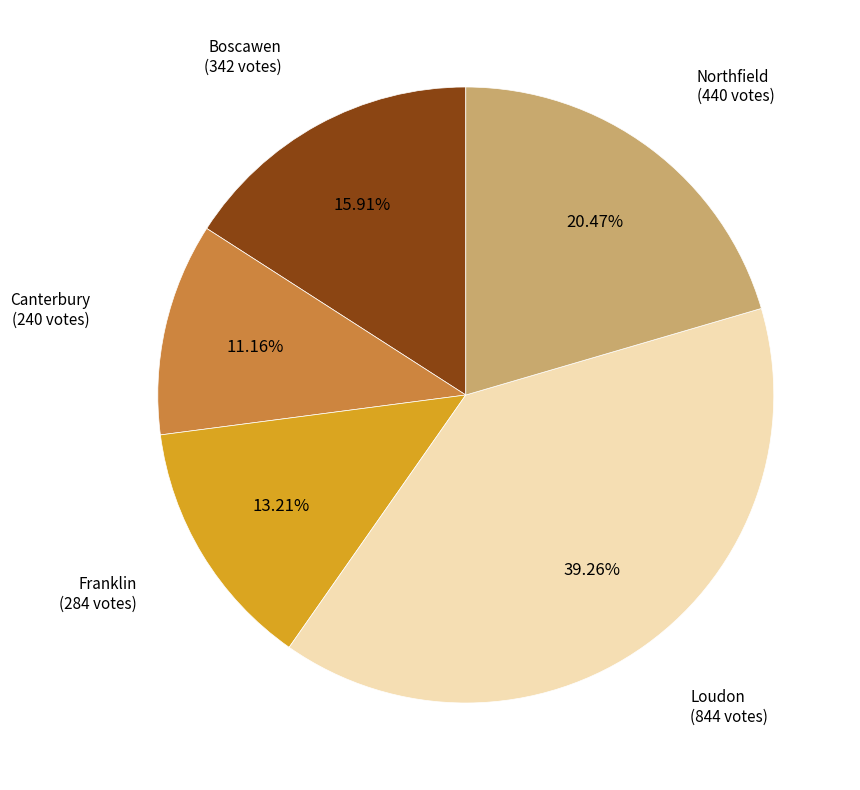

Is there a majority slice in this chart?

No